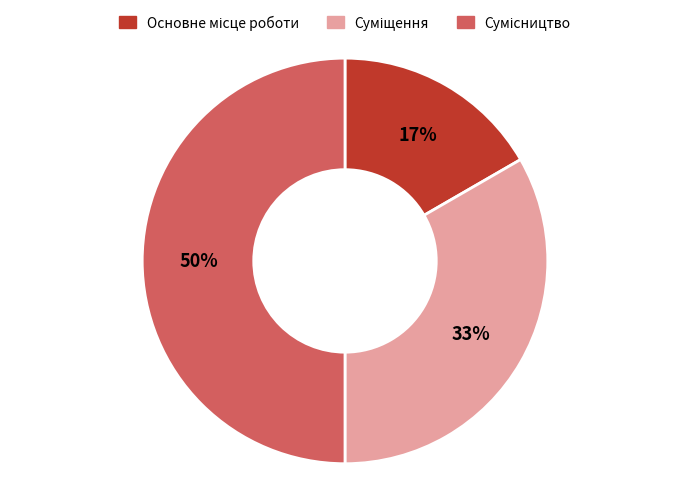

Combined, do Сумісництво and Суміщення account for over 50%?

Yes